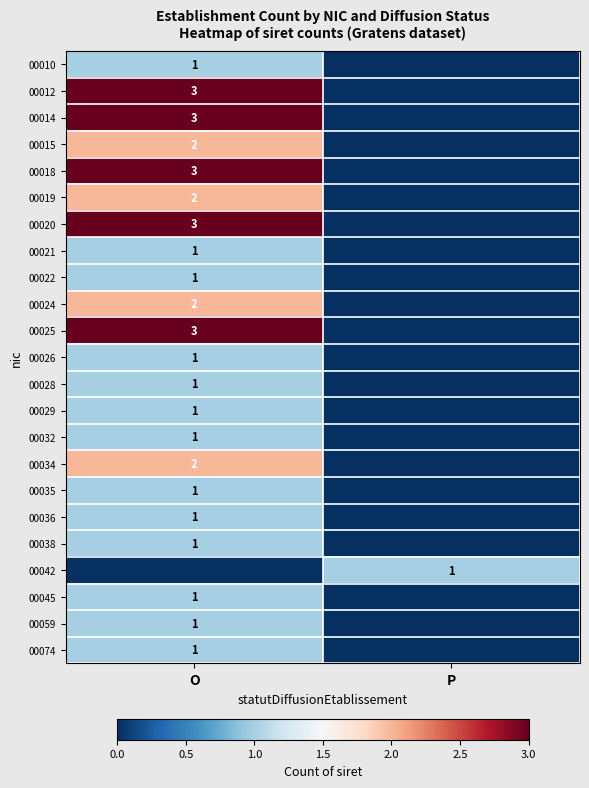

The value of 00015 at O is 2. True or false?

True